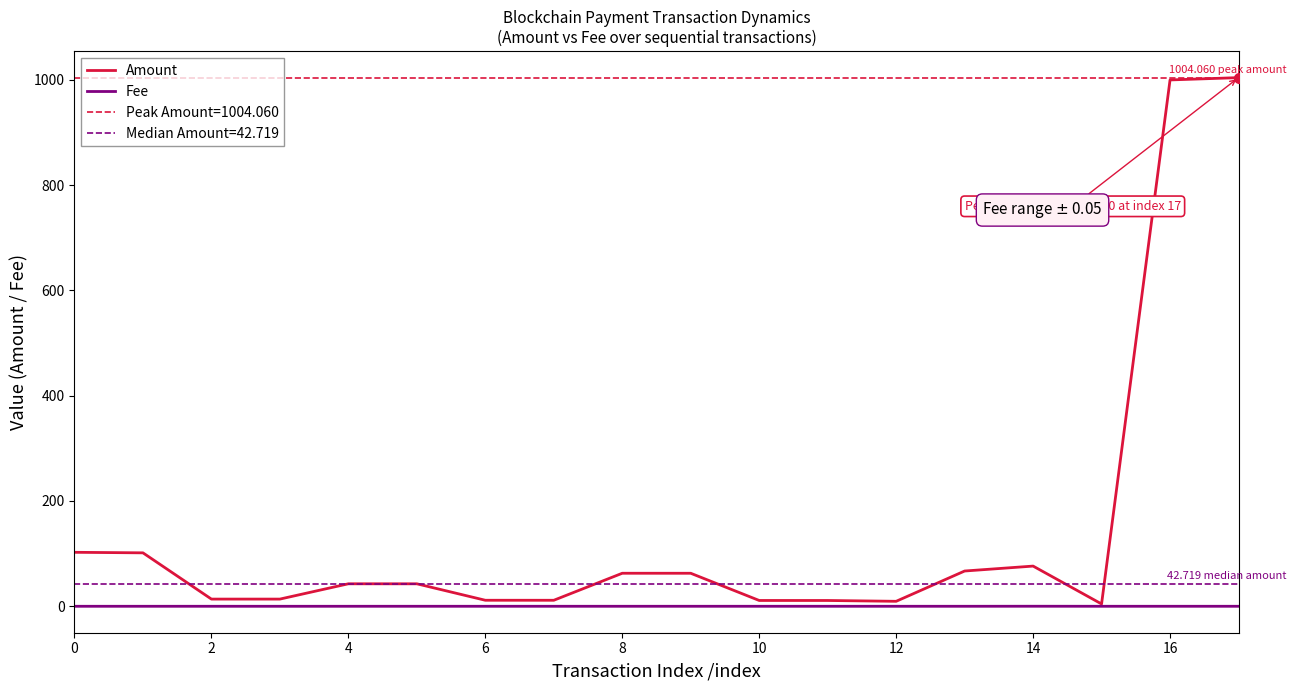

Which series has the largest Y range (max minus min)?

Amount